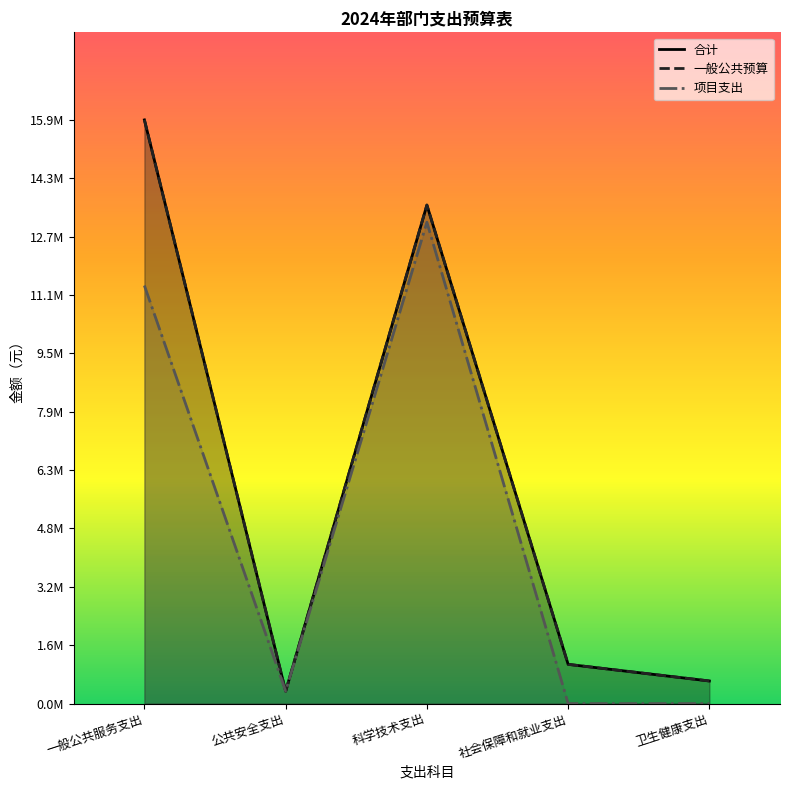

At which label does 一般公共预算 first exceed 1066117?

一般公共服务支出